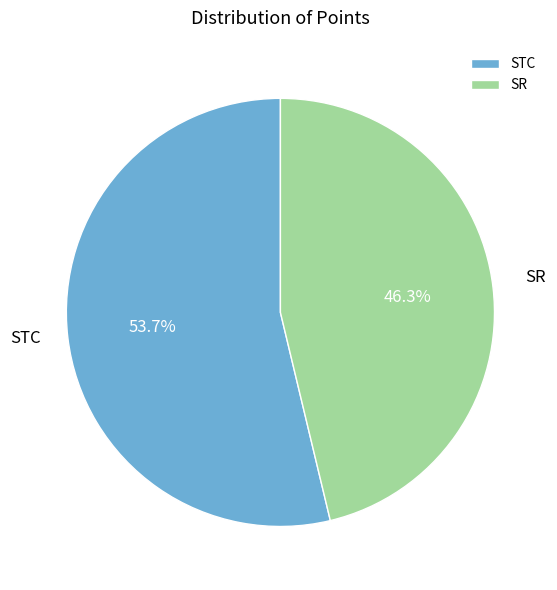

What percentage do STC and SR together represent?

100.0%